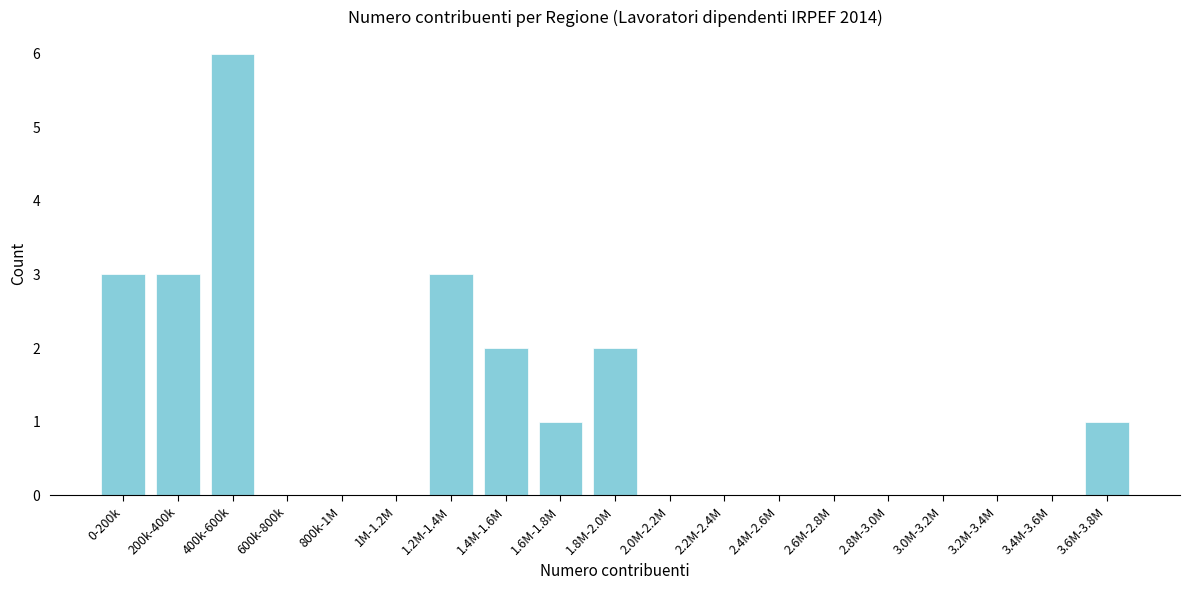

Reading left to right, what are all the values shown in this chart?

0-200k=3	200k-400k=3	400k-600k=6	600k-800k=0	800k-1M=0	1M-1.2M=0	1.2M-1.4M=3	1.4M-1.6M=2	1.6M-1.8M=1	1.8M-2.0M=2	2.0M-2.2M=0	2.2M-2.4M=0	2.4M-2.6M=0	2.6M-2.8M=0	2.8M-3.0M=0	3.0M-3.2M=0	3.2M-3.4M=0	3.4M-3.6M=0	3.6M-3.8M=1